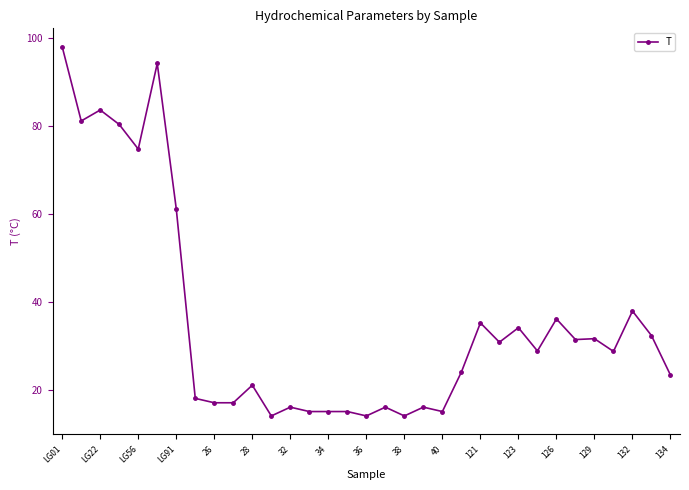

What is the sum of all values?

1170.9